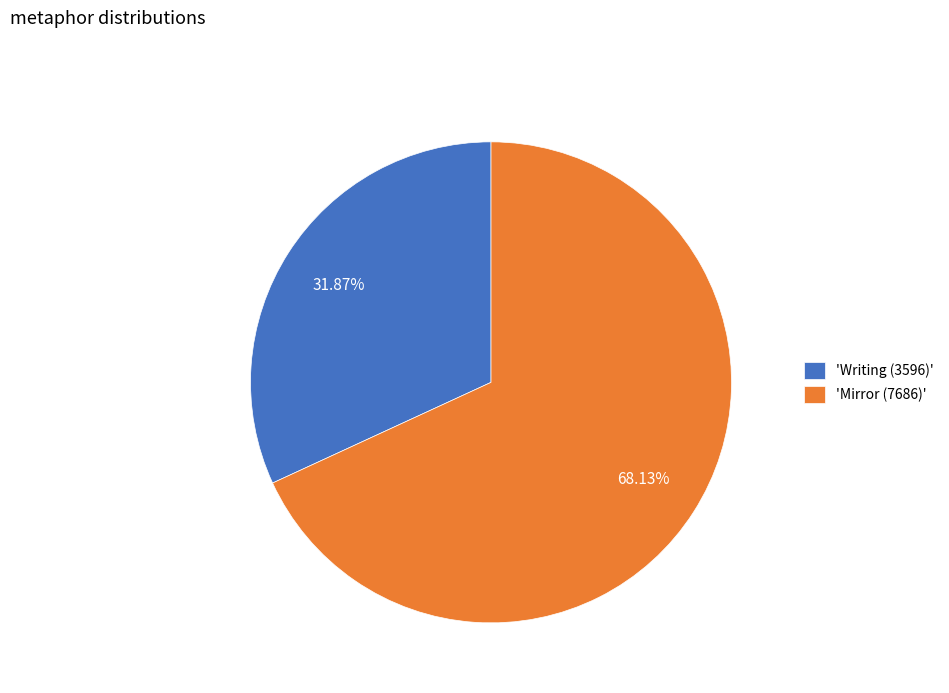

Do 'Mirror (7686)' and 'Writing (3596)' together represent more than half of the pie?

Yes